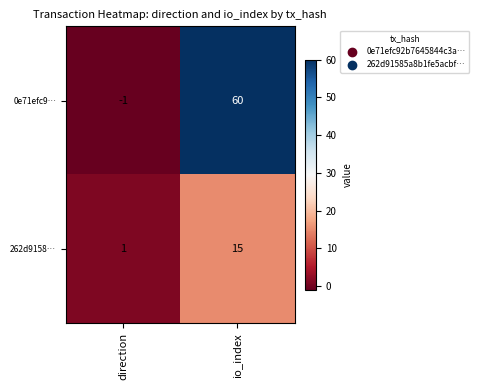

How many values in the 262d9158… series are below 15?

1